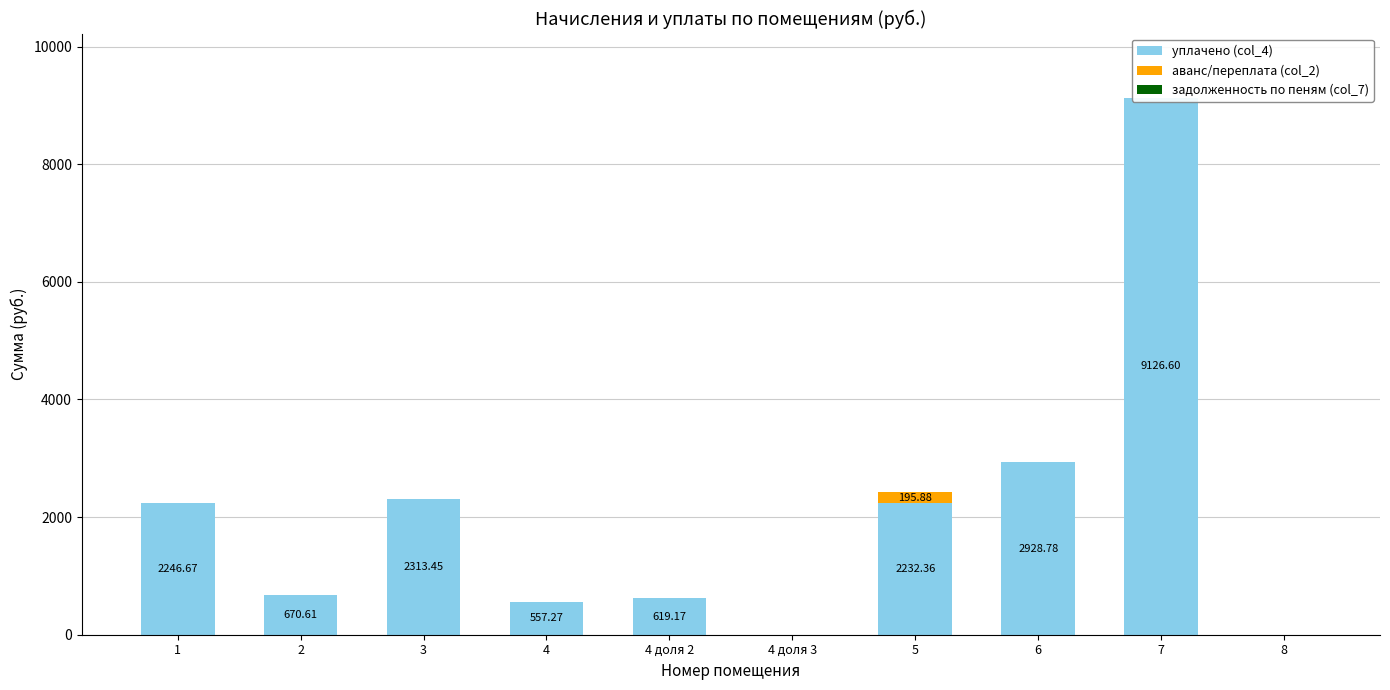

Is it true that задолженность по пеням (col_7) equals 0.0 at 3?

True